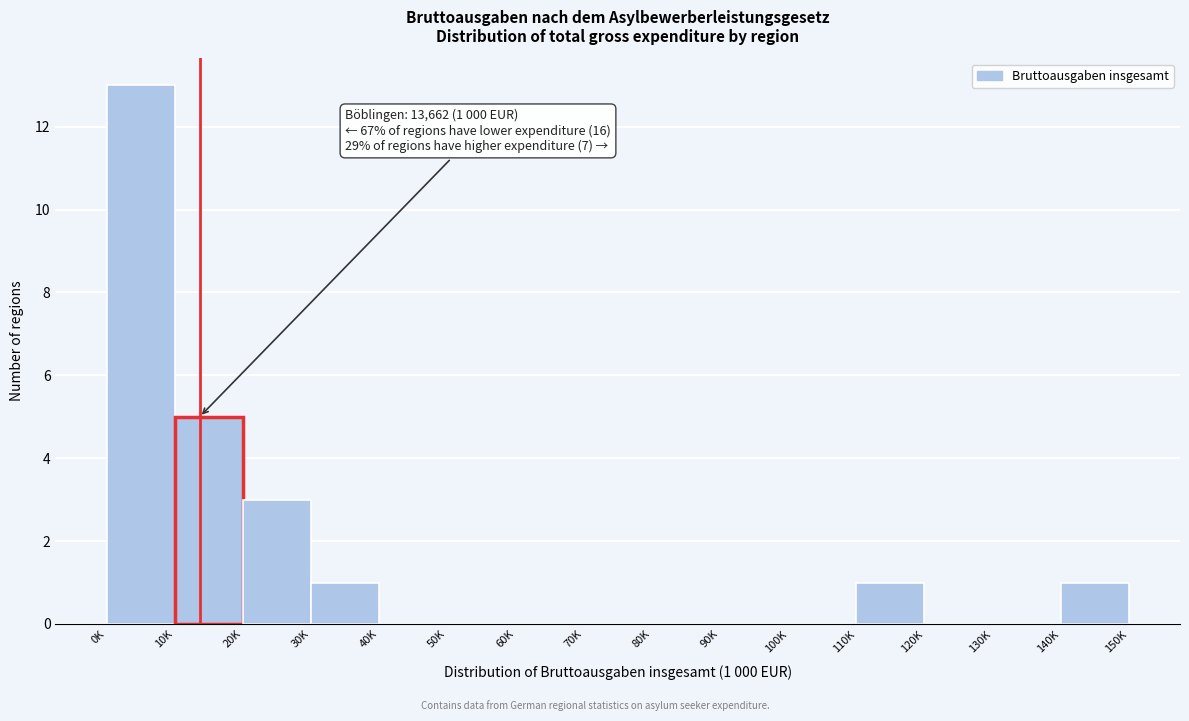

Reading left to right, list all the values displayed in this chart.

0K=13	10K=5	20K=3	30K=1	40K=0	50K=0	60K=0	70K=0	80K=0	90K=0	100K=0	110K=1	120K=0	130K=0	140K=1